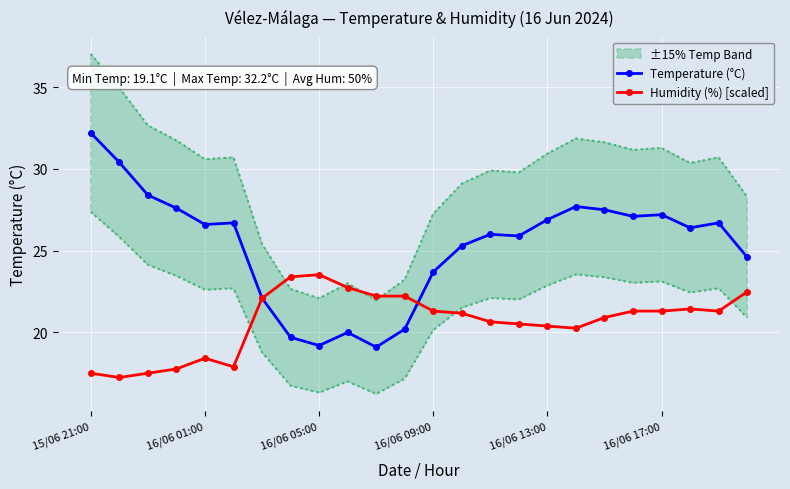

What is the smallest value displayed?

17.2